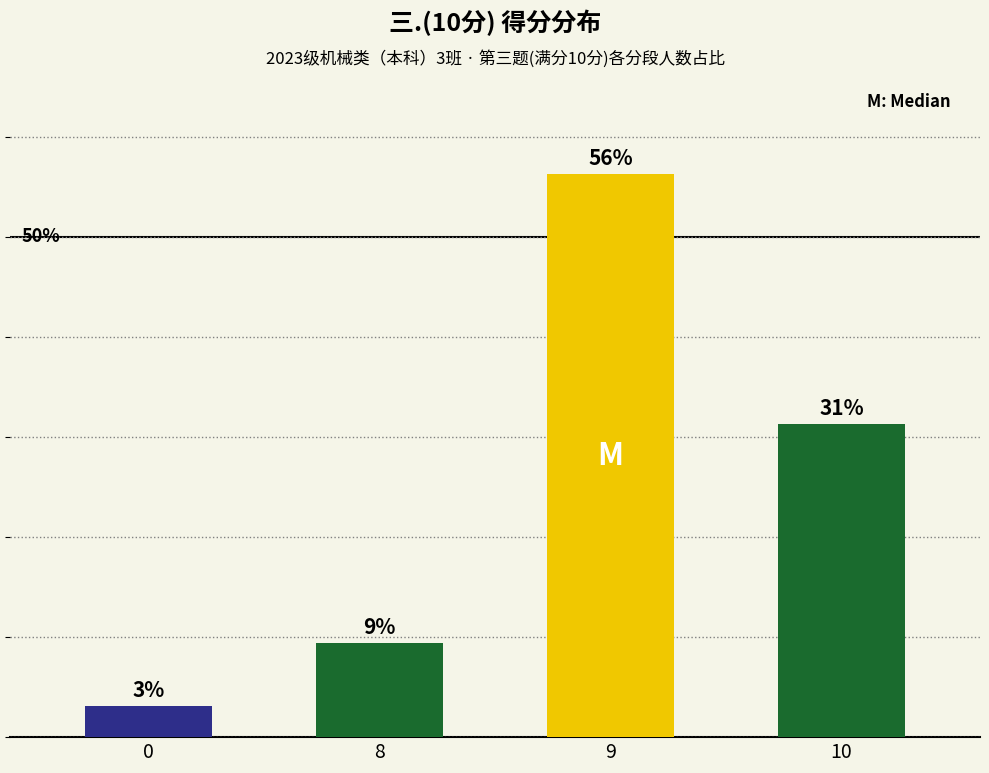

What is the change in value from 8 to 9?

+46.9